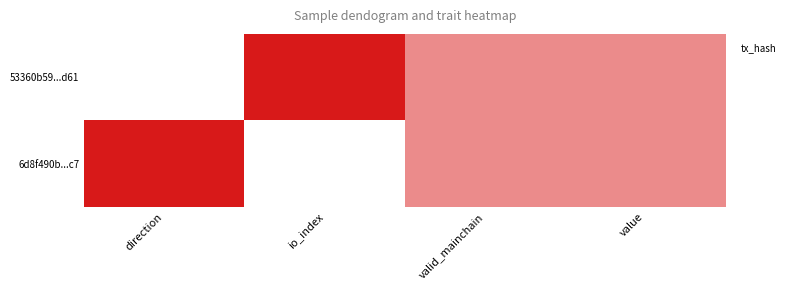

What is the change in value from direction to io_index?

-1.0